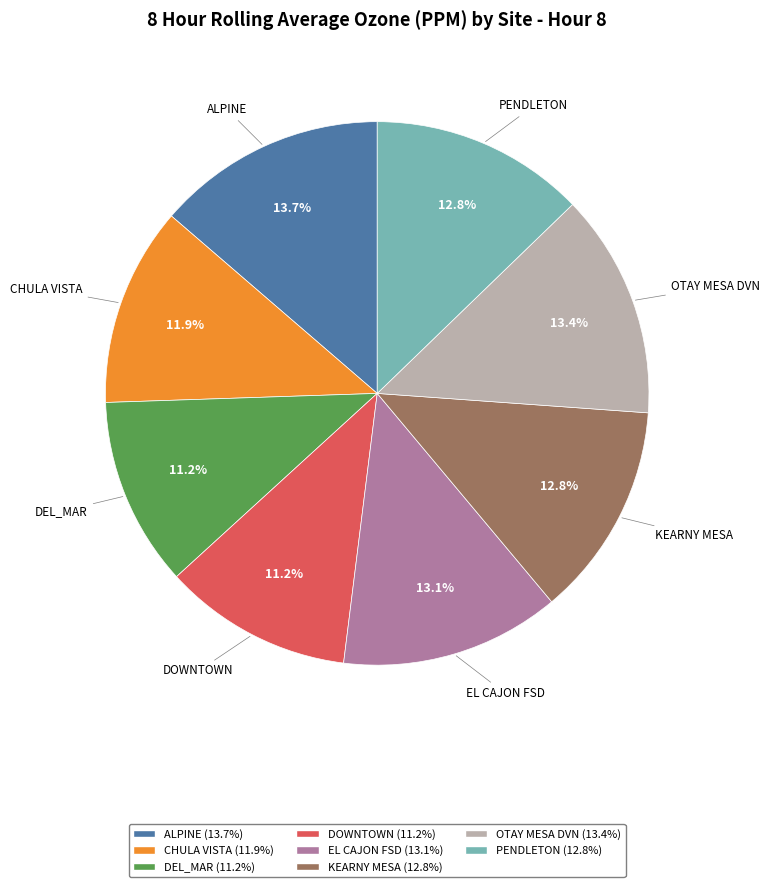

To the nearest percent, what is the combined percentage of DEL_MAR and EL CAJON FSD?

24%